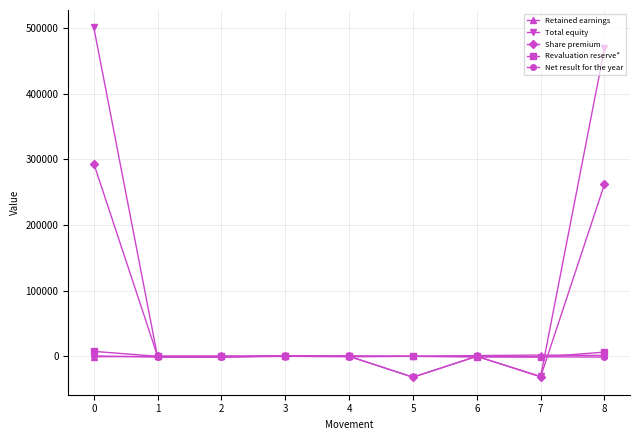

What is the sum of the Total equity values at 7 and 3?

-29726